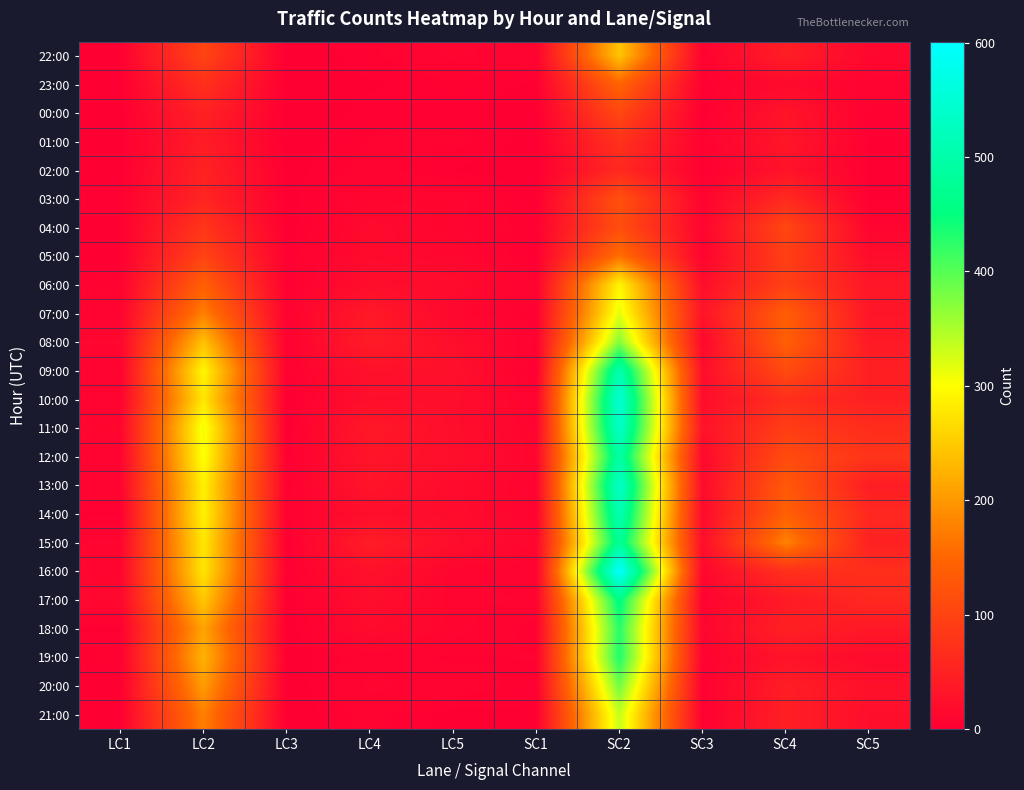

At which category is the sum across all series the highest?

SC2